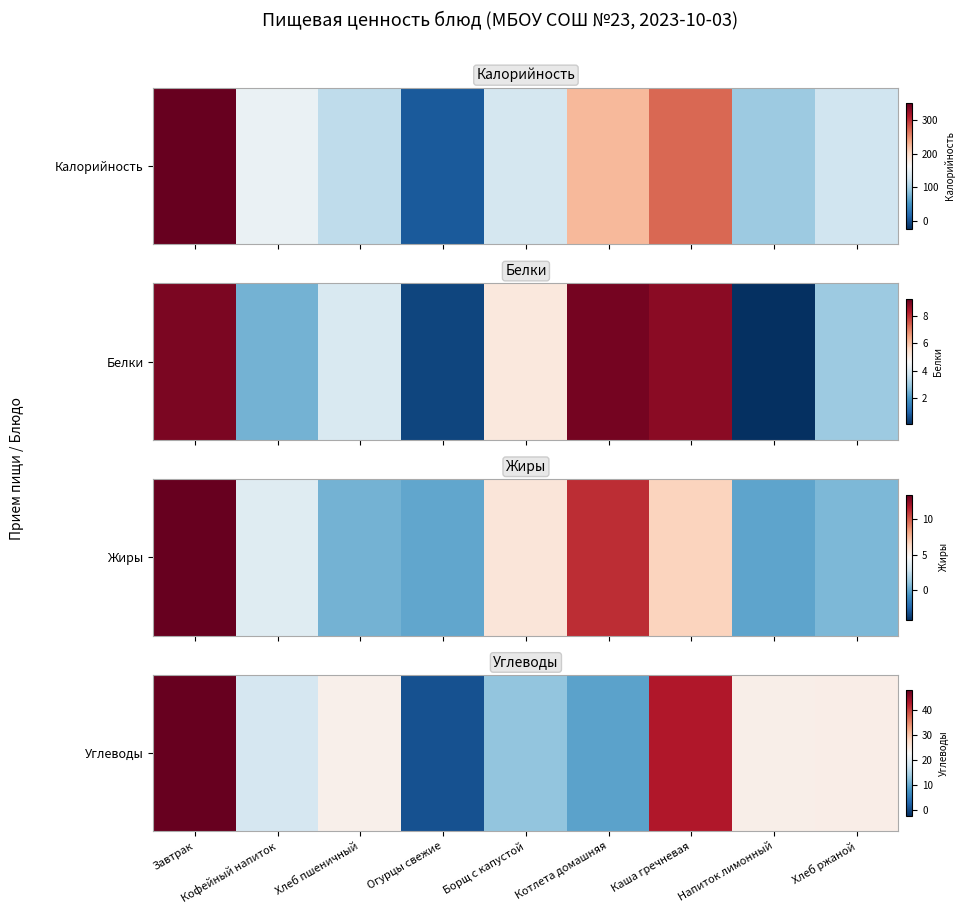

What is the sum of all values?

206.6